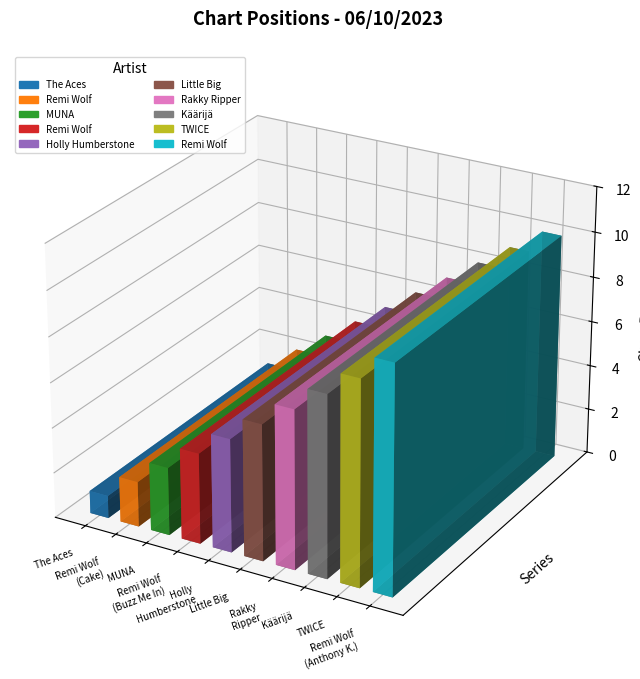

Approximately how many times larger is the value at The Aces compared to Remi Wolf?

0.1